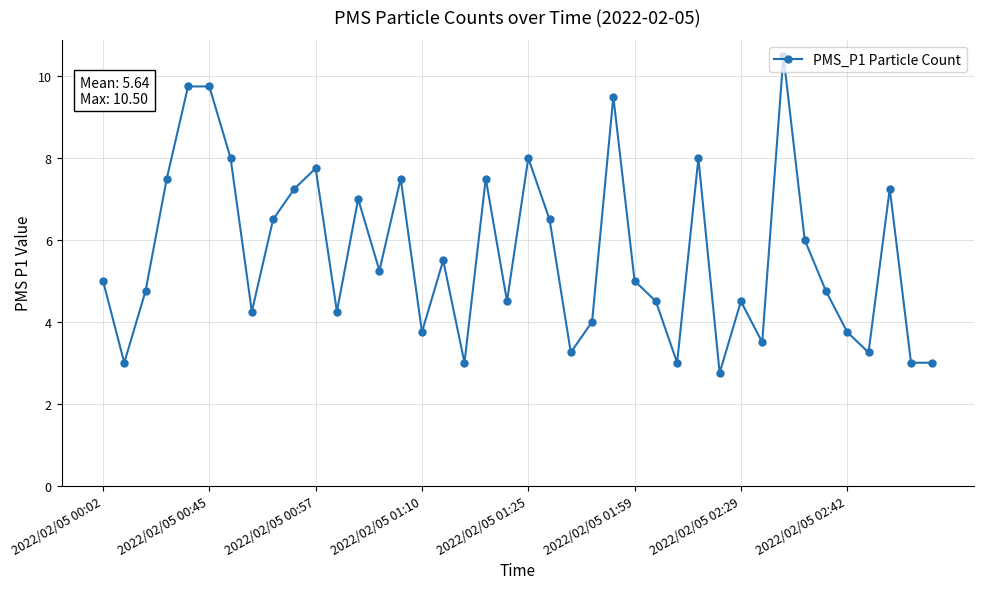

What is the greatest value displayed?

10.5